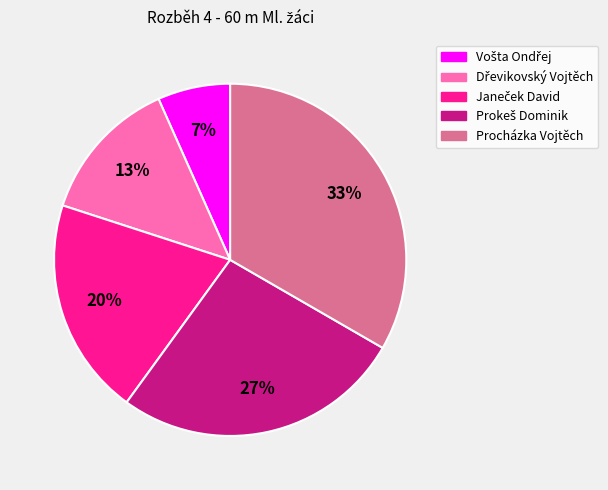

Which category has the biggest portion of the pie?

Procházka Vojtěch